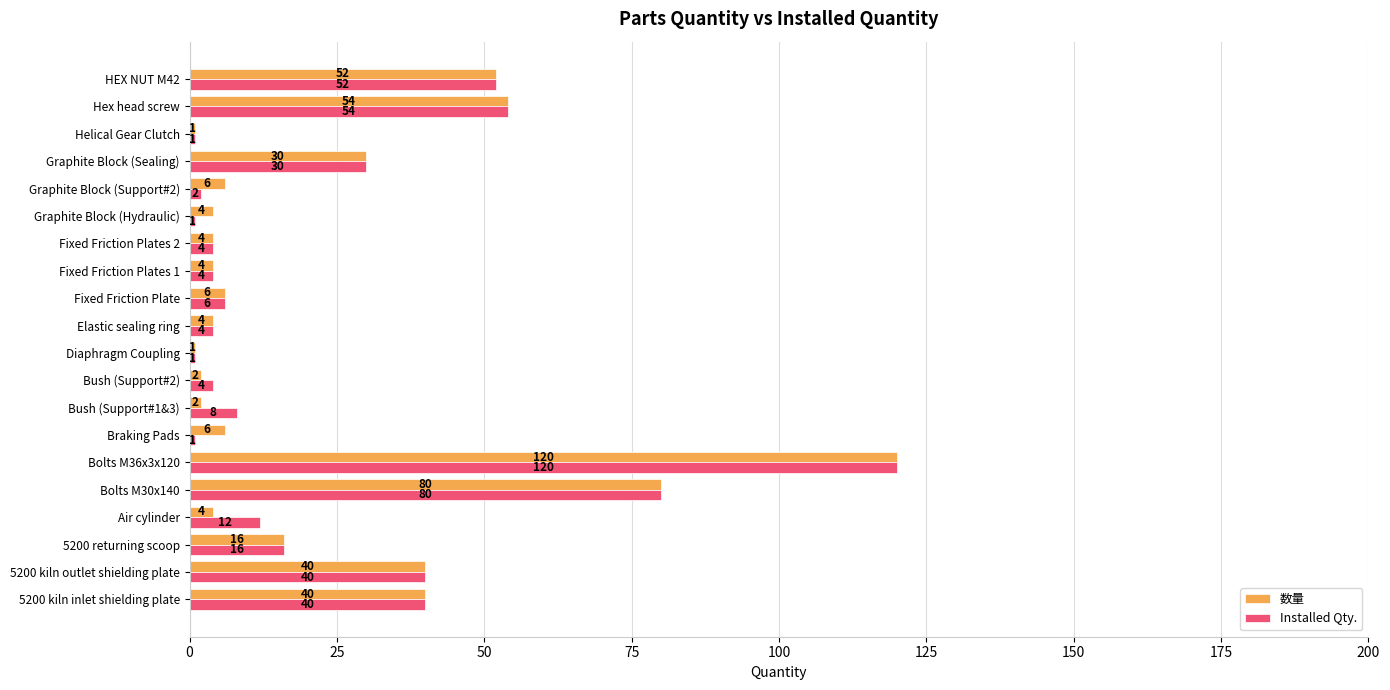

How many data points does each series have?

20